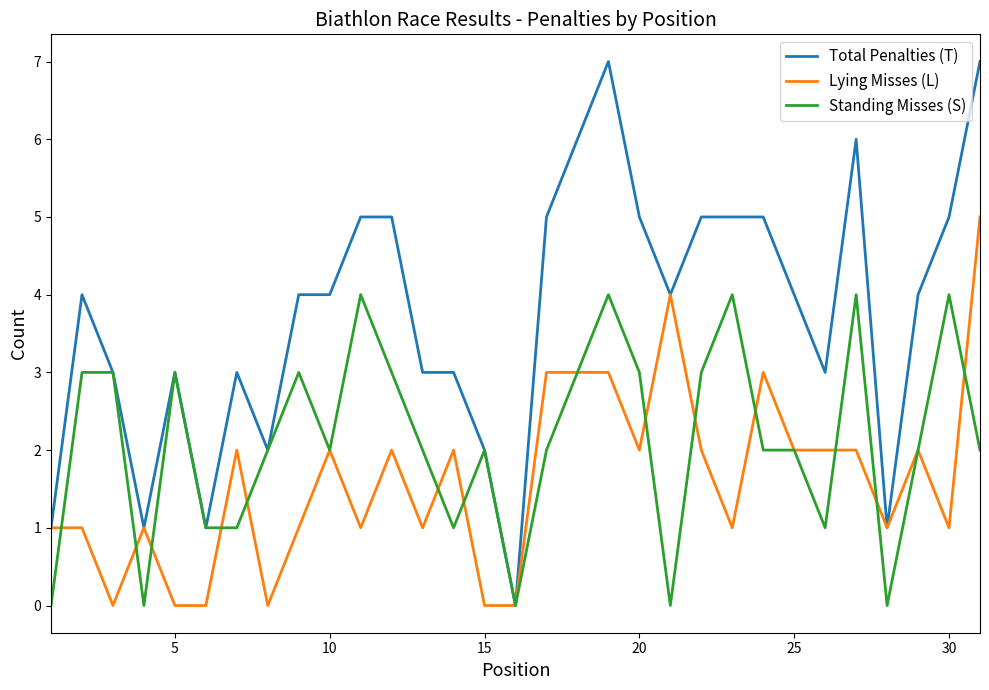

Which series has the widest spread of values?

Total Penalties (T)